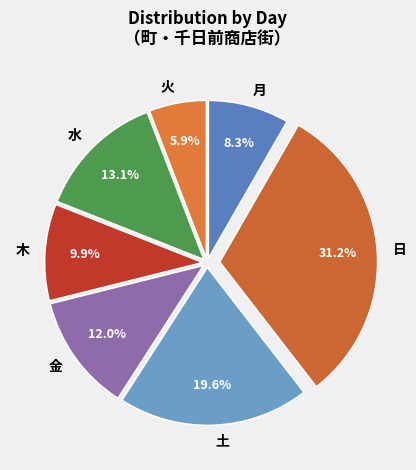

Which slice is the smallest?

火